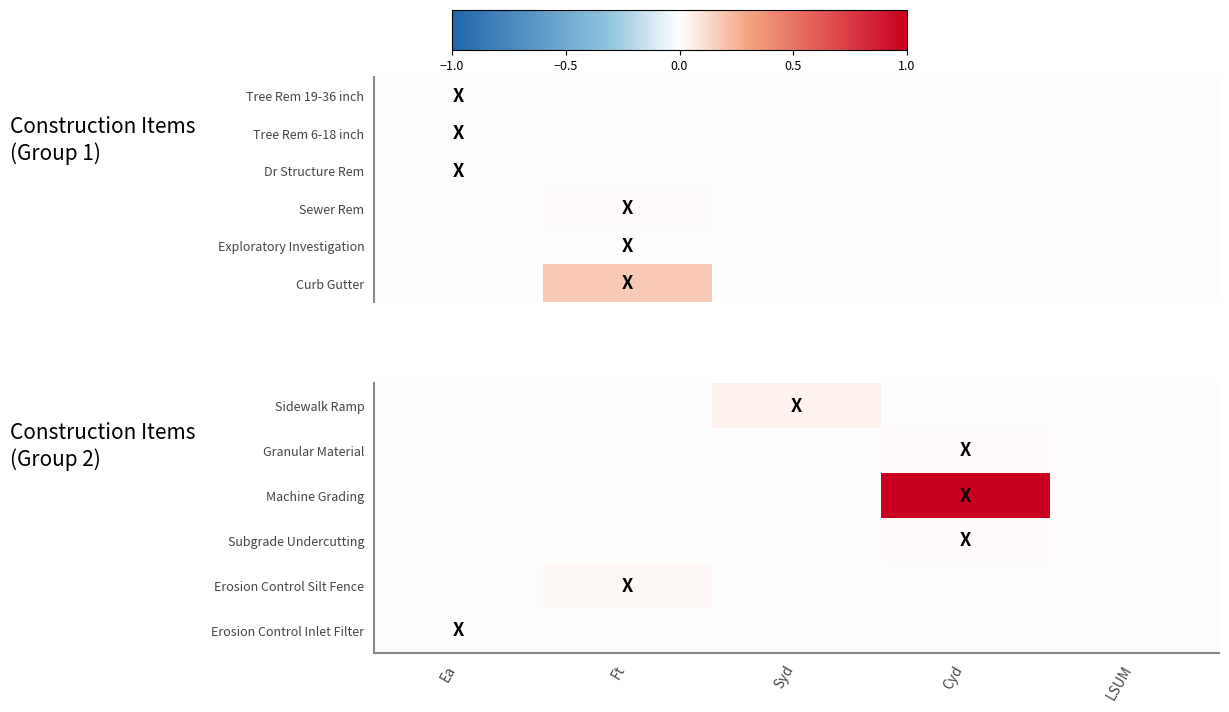

How many categories are shown in the chart?

5